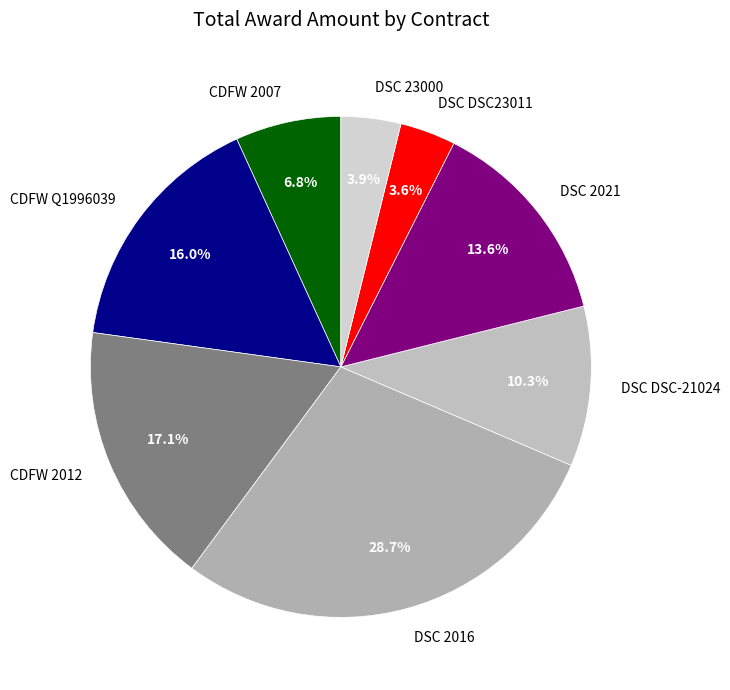

Which slice is the largest?

DSC 2016